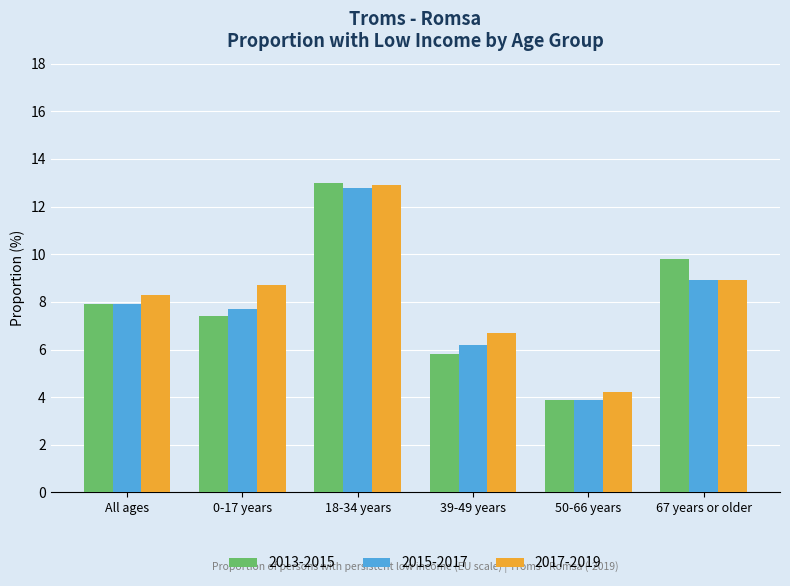

What is the average value of the 2017-2019 series?

8.3